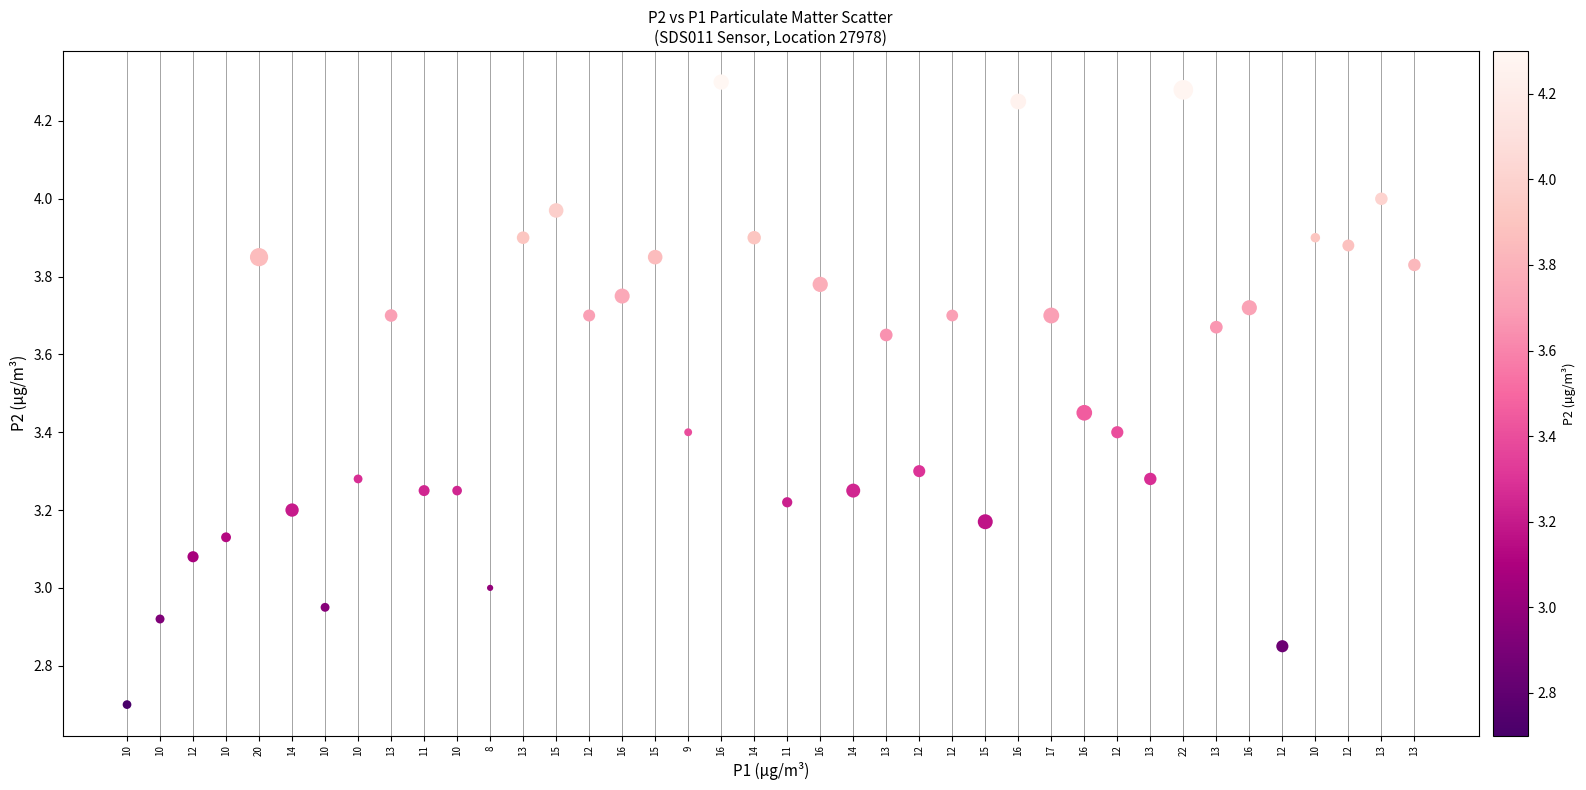

What is the range of Y values (max minus min)?

1.6